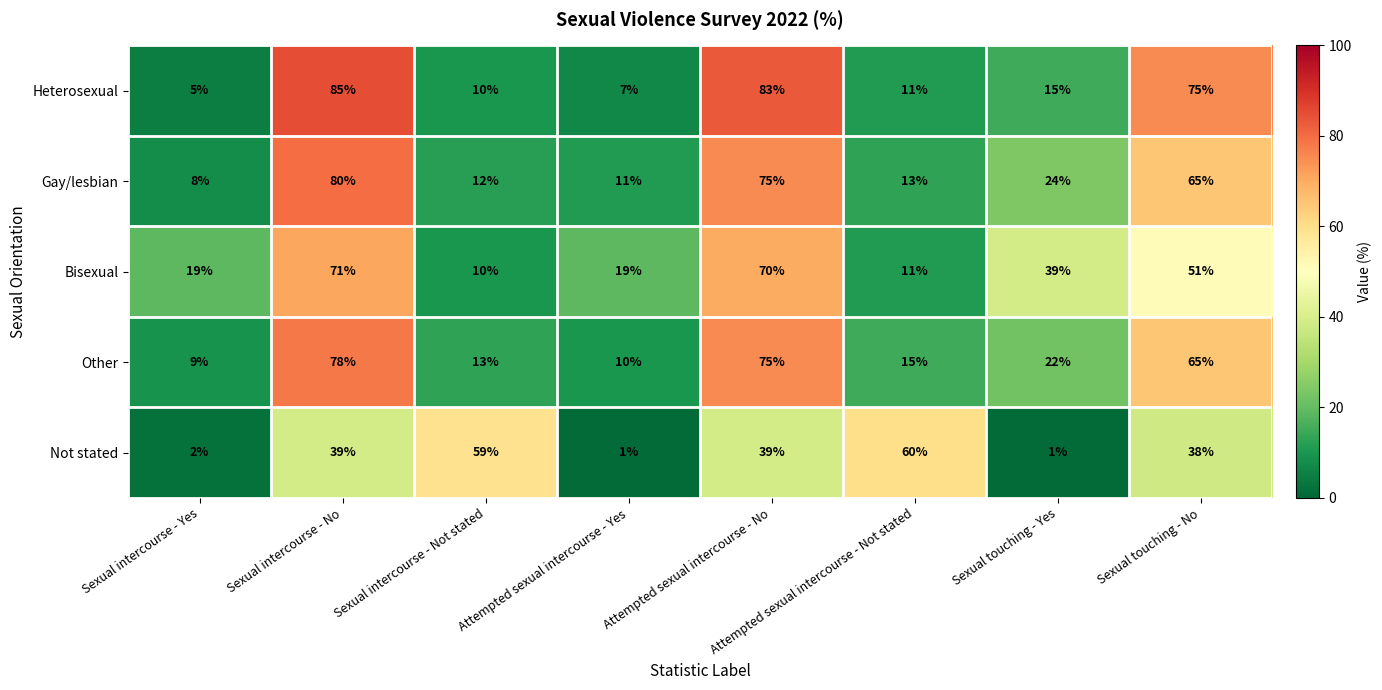

Is it true that Gay/lesbian equals 75 at Attempted sexual intercourse - No?

True